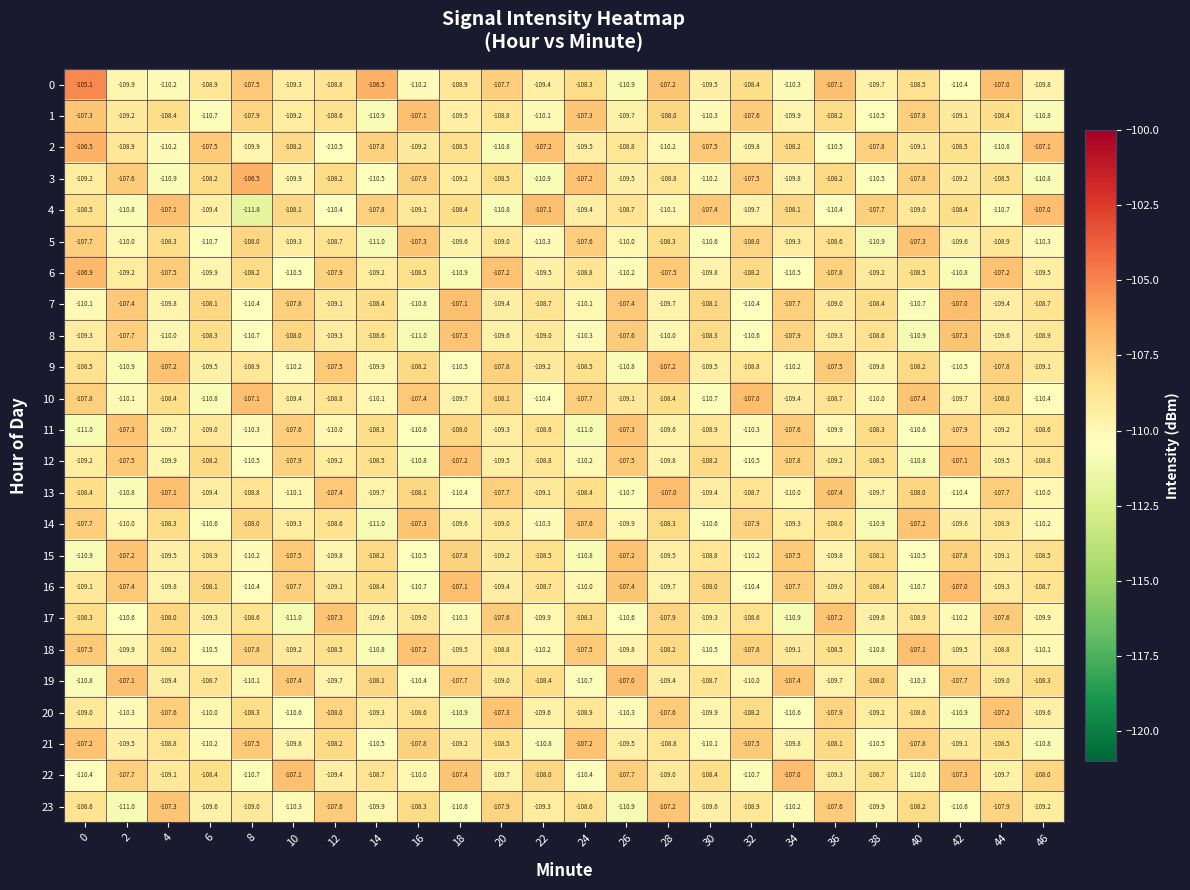

Is it true that 14 equals -107.3 at 16?

True